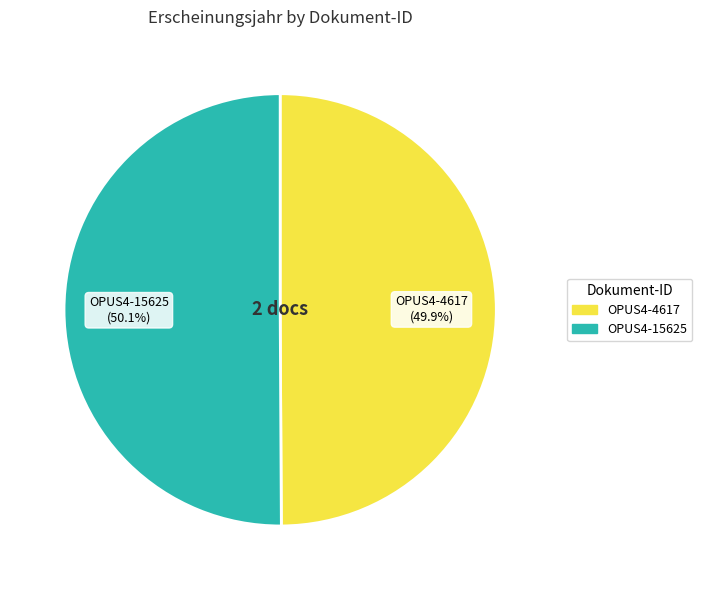

How many slices are in this pie chart?

2